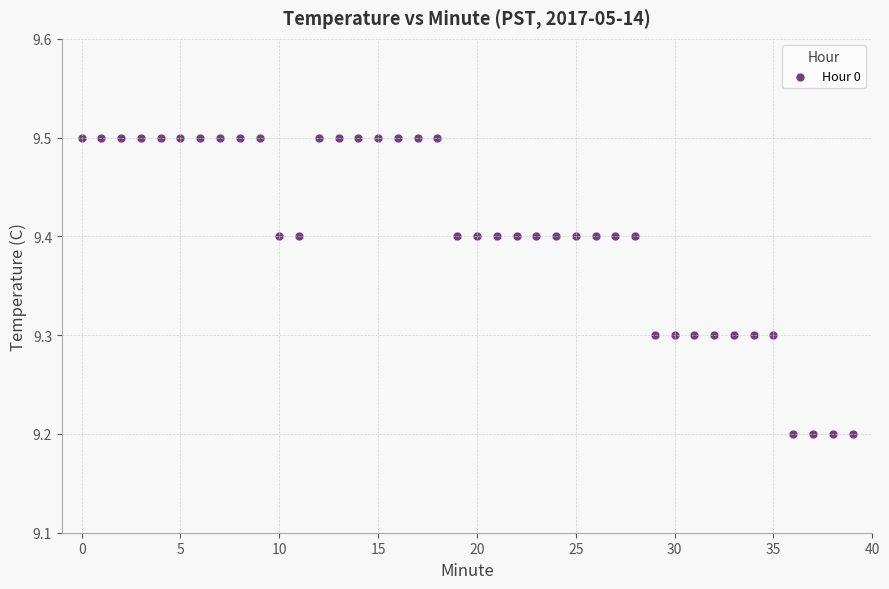

What is the range of Y values (max minus min)?

0.3